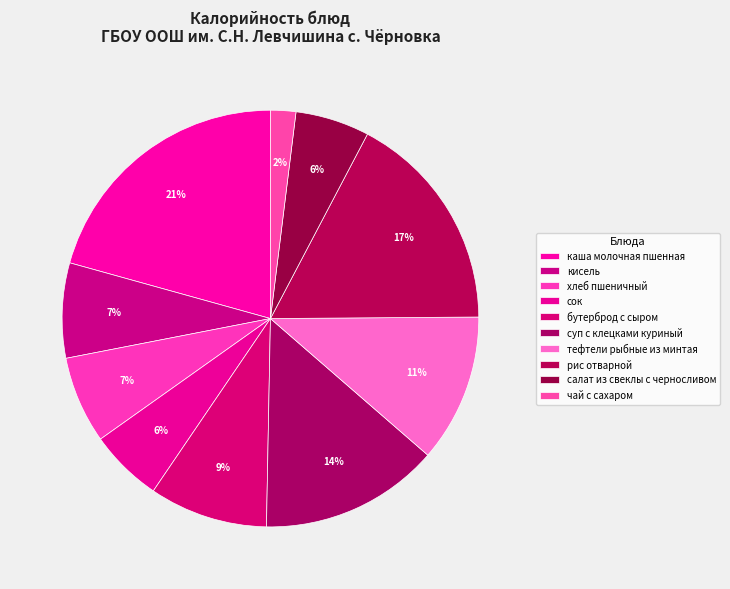

How many segments does this pie chart have?

10